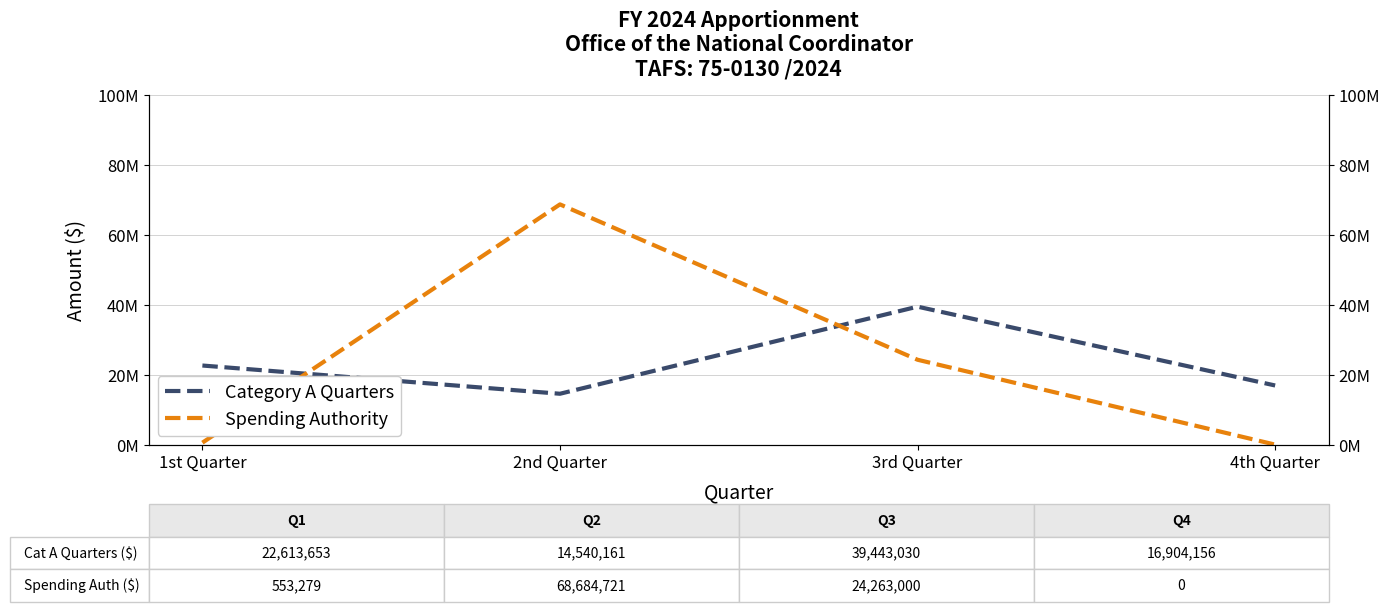

True or false: Spending Authority and Category A Quarters intersect in this chart.

True